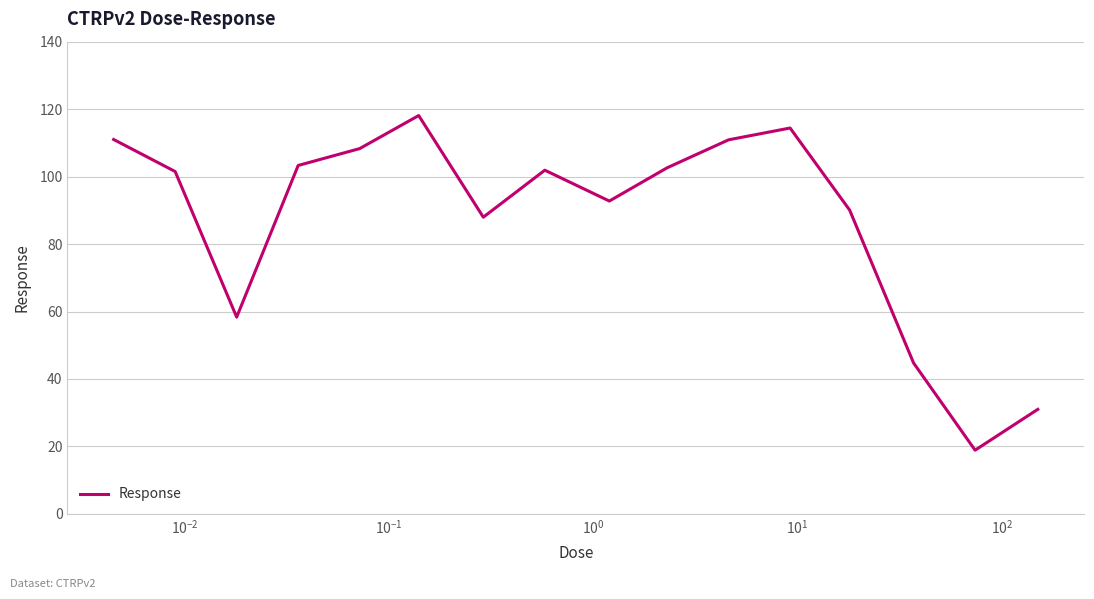

What is the maximum value shown in the chart?

118.1